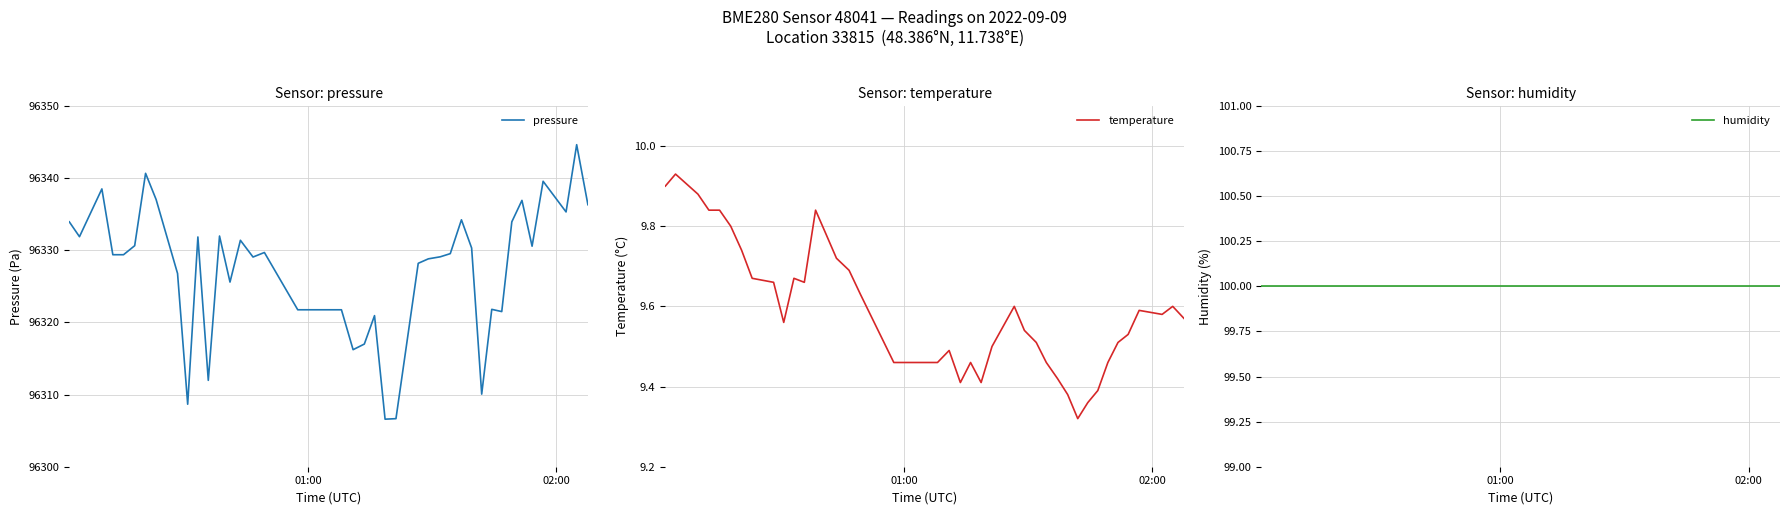

What are all the series names shown in the legend?

pressure, temperature, humidity